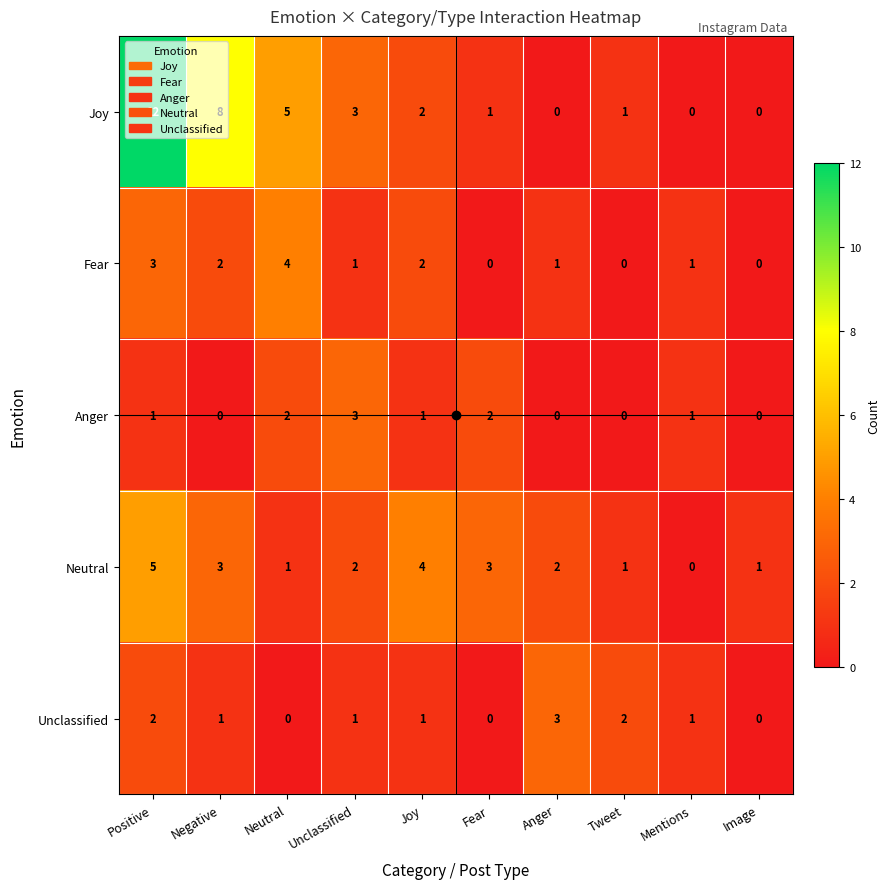

The value of Unclassified at Unclassified is 2. True or false?

False